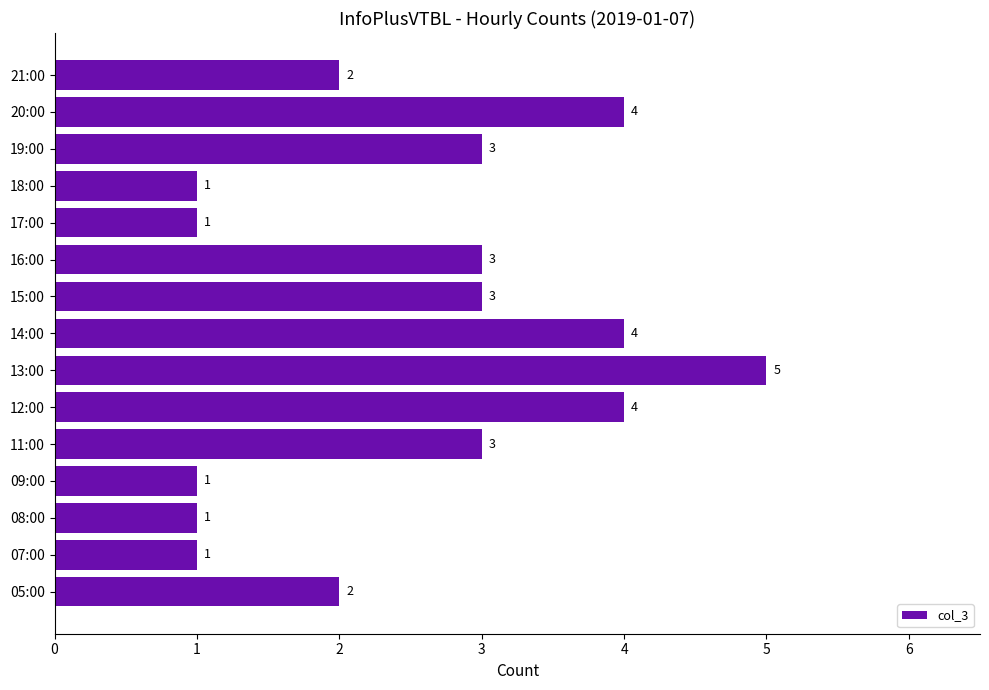

Does the chart contain stacked bars?

No